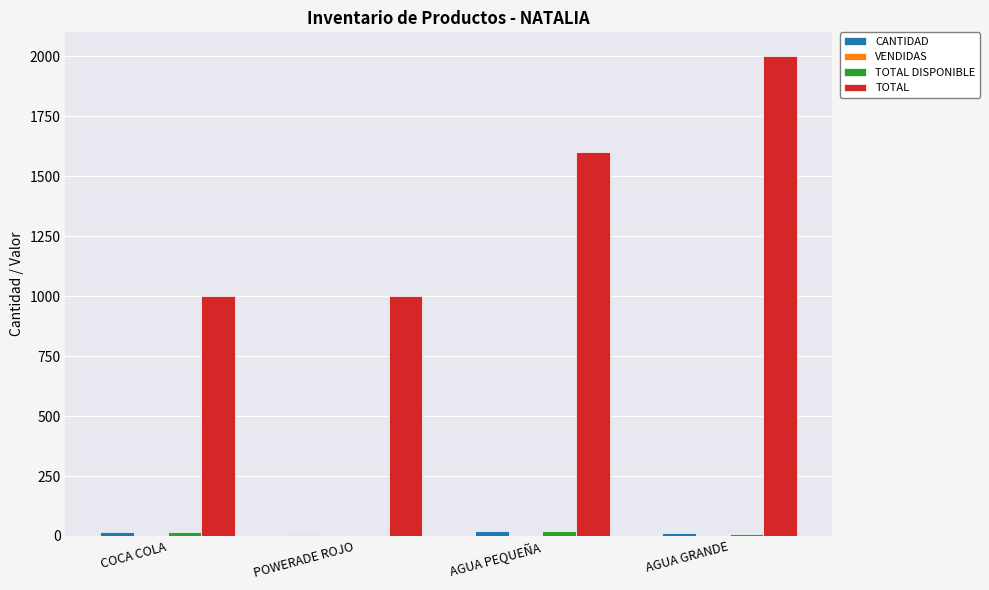

Is it true that TOTAL equals 1600 at AGUA PEQUEÑA?

True